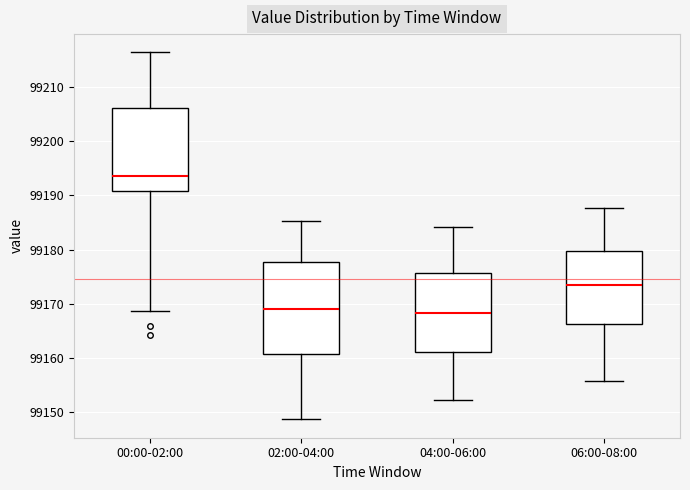

Reading left to right, transcribe this box plot: for each box, give where its median line is, the range the box spans, and where its two whiskers end, as read against the y-axis. The values are not printed on the chart, so give them approximately, as read against the axis.

00:00-02:00: median 99194, box 99191 to 99206, whiskers 99169 to 99216
02:00-04:00: median 99169, box 99161 to 99178, whiskers 99149 to 99185
04:00-06:00: median 99168, box 99161 to 99176, whiskers 99152 to 99184
06:00-08:00: median 99173, box 99166 to 99180, whiskers 99156 to 99188